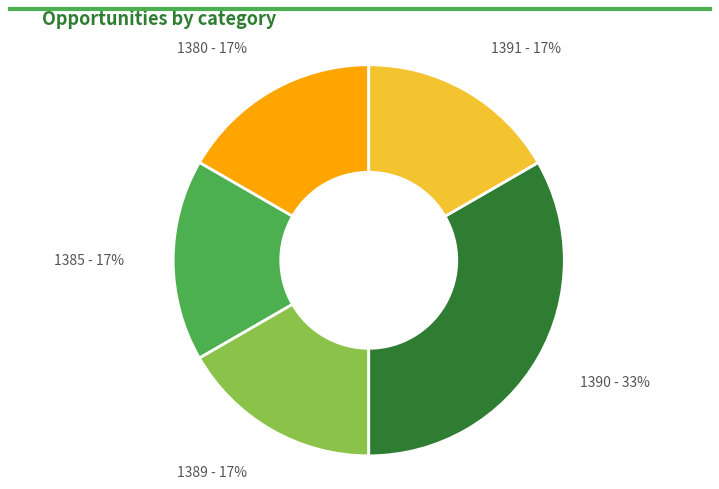

Does any single category account for the majority?

No